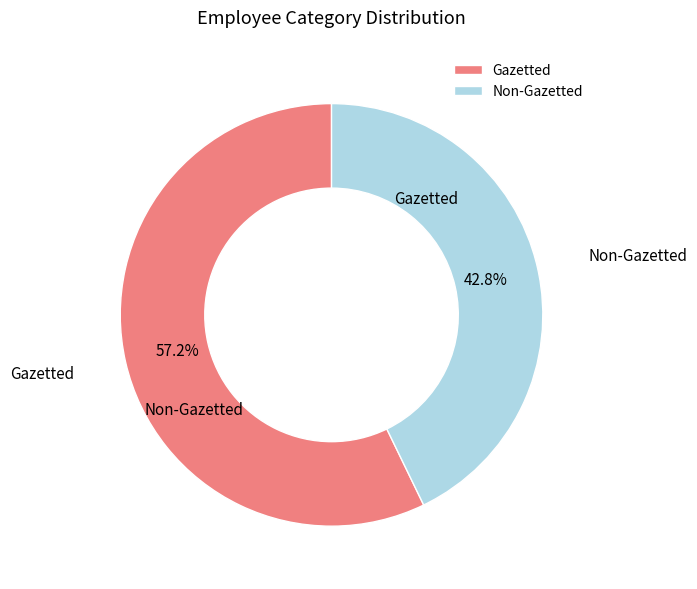

Count the number of slices in the pie.

2